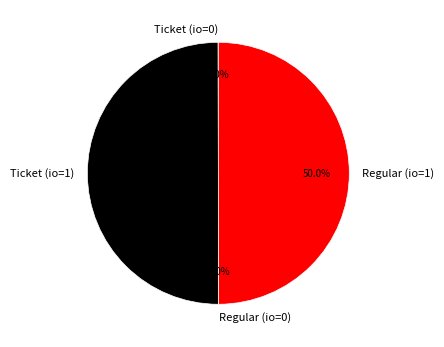

How much of the chart is everything except Ticket (io=1)?

50.0%